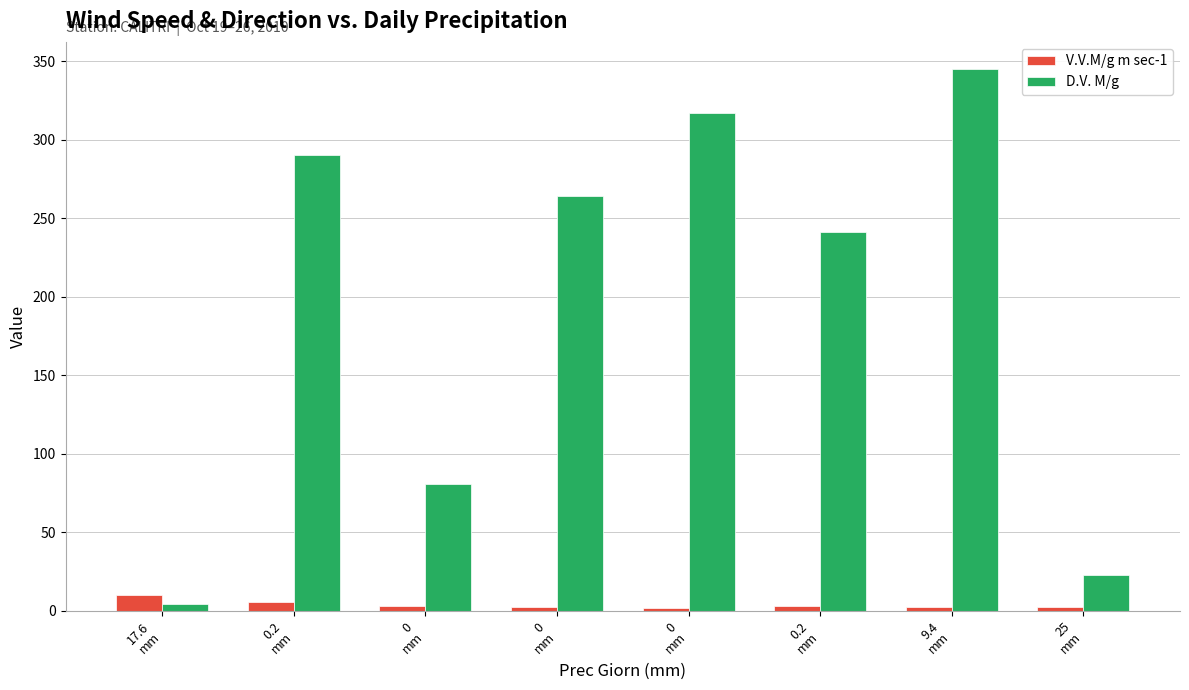

How many values in the V.V.M/g m sec-1 series exceed 2?

7